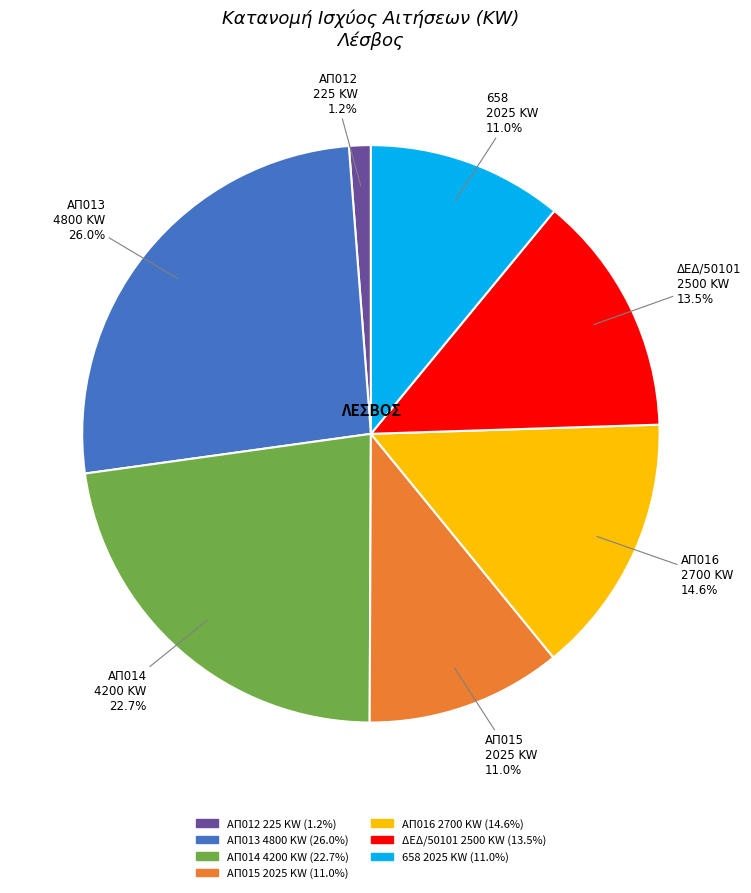

Is there a majority slice in this chart?

No